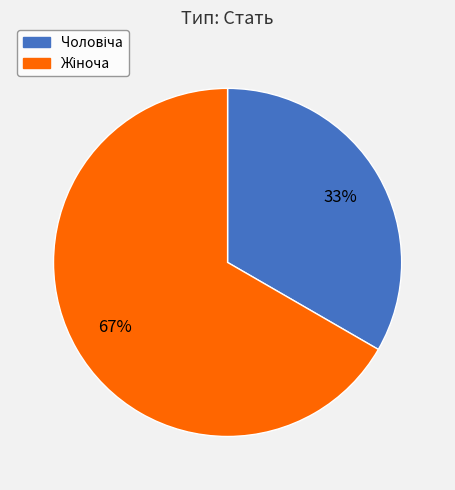

How many slices are in this pie chart?

2